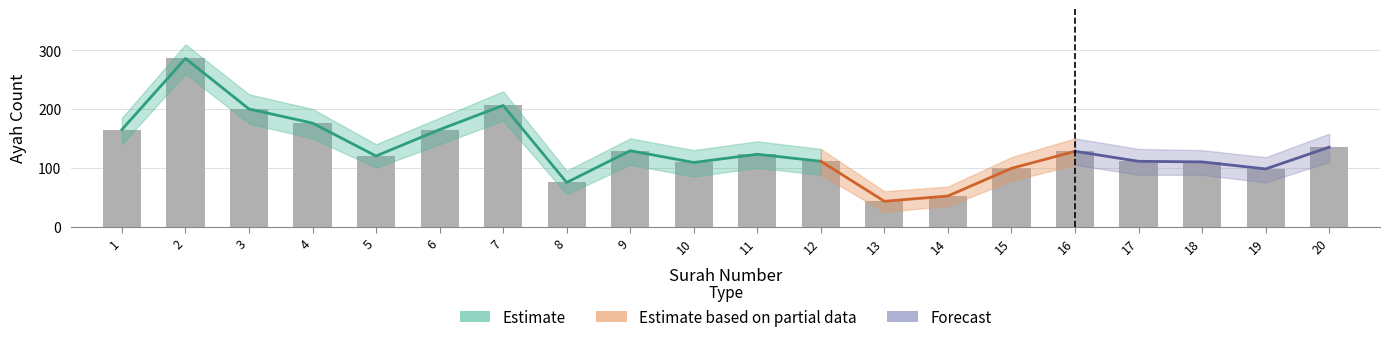

What is the difference between the second highest and minimum values in the Ayah Count Upper series?

170